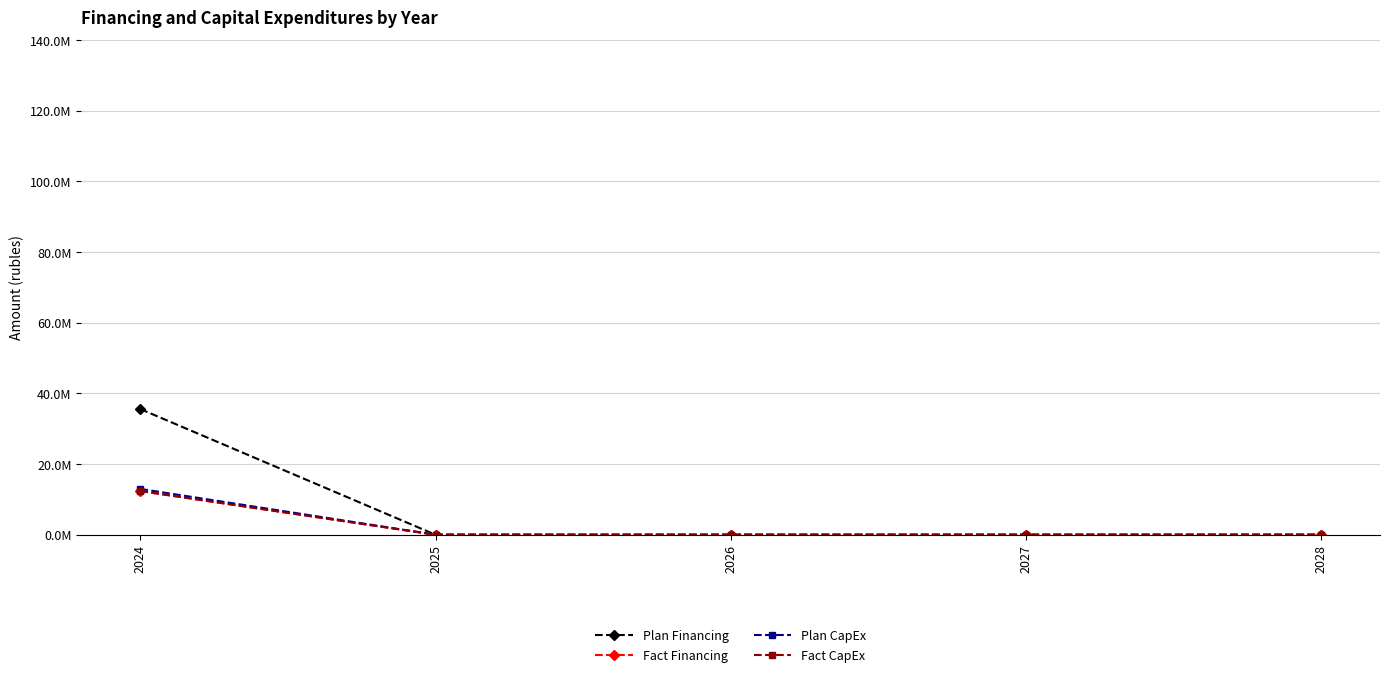

Rank the series at 2027 from lowest to highest value.

Plan Financing, Fact Financing, Plan CapEx, Fact CapEx